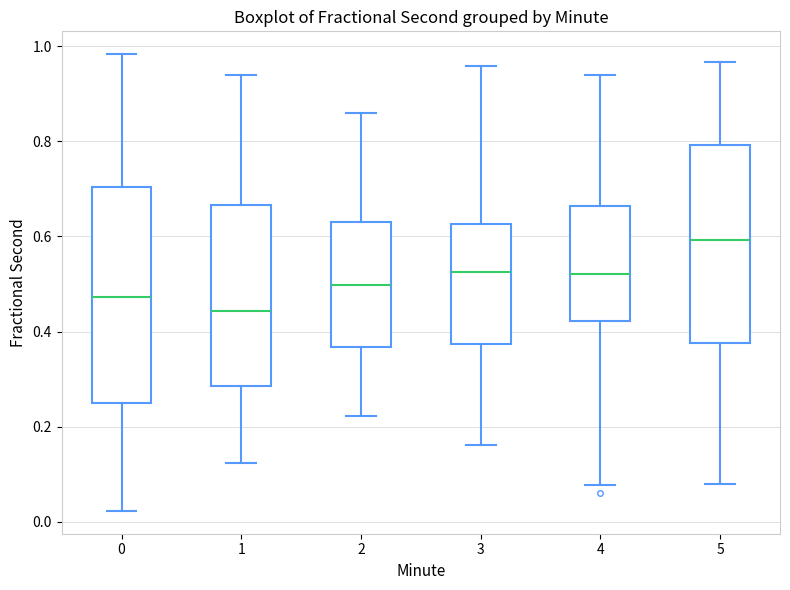

Reading left to right, transcribe this box plot: for each box, give where its median line is, the range the box spans, and where its two whiskers end, as read against the y-axis. The values are not printed on the chart, so give them approximately, as read against the axis.

0: median 0.48, box 0.24 to 0.70, whiskers 0.02 to 0.98
1: median 0.44, box 0.28 to 0.66, whiskers 0.12 to 0.94
2: median 0.50, box 0.36 to 0.62, whiskers 0.22 to 0.86
3: median 0.52, box 0.38 to 0.62, whiskers 0.16 to 0.96
4: median 0.52, box 0.42 to 0.66, whiskers 0.08 to 0.94
5: median 0.60, box 0.38 to 0.80, whiskers 0.08 to 0.96